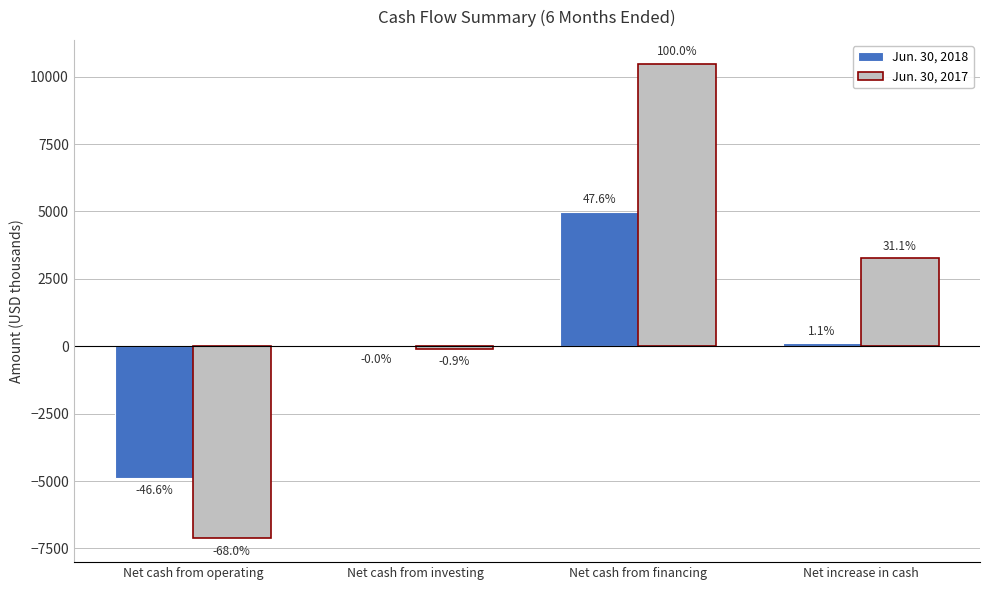

What is the maximum value shown in the chart?

10485